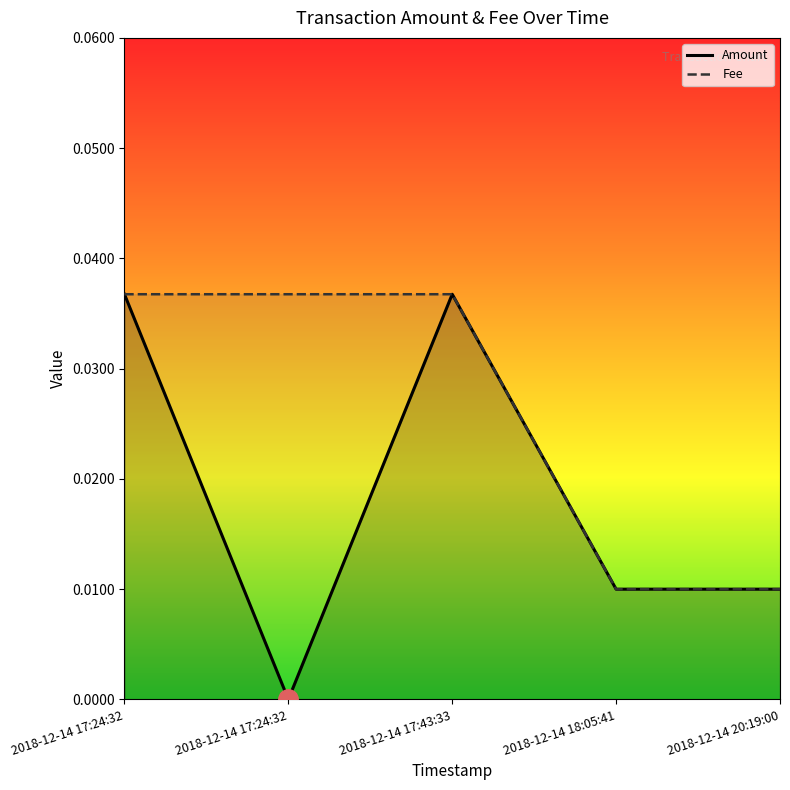

Rank the series by their average value, from highest to lowest.

Fee, Amount